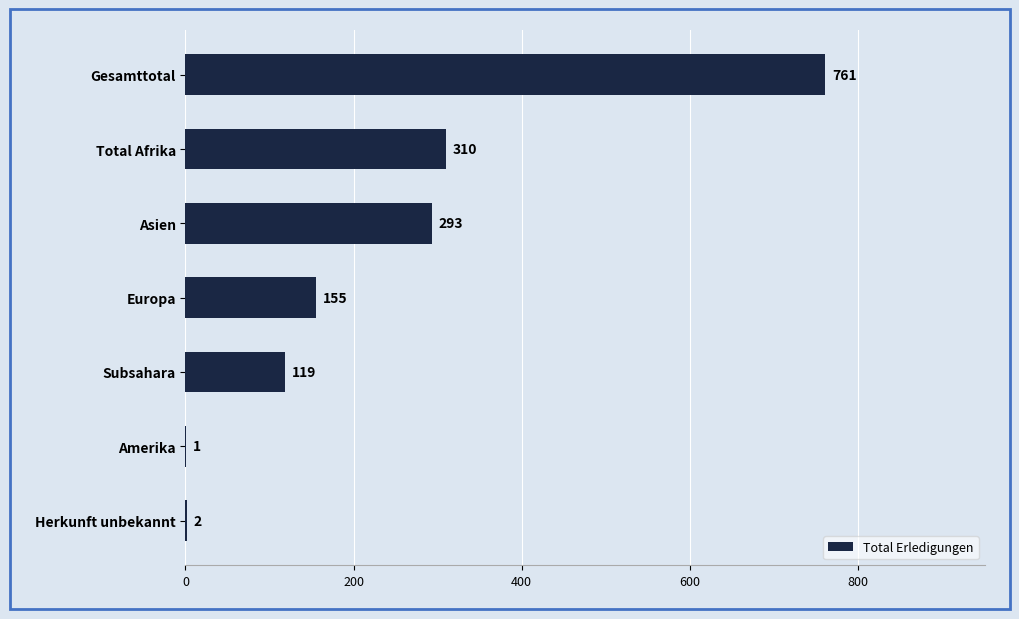

True or false: the data shows 183 at Total Afrika.

False